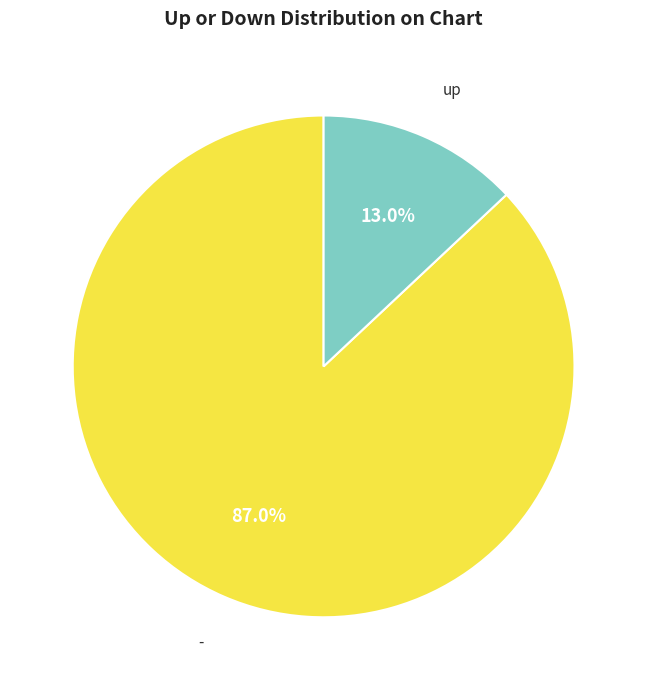

Is there any slice that represents more than half of the pie?

Yes